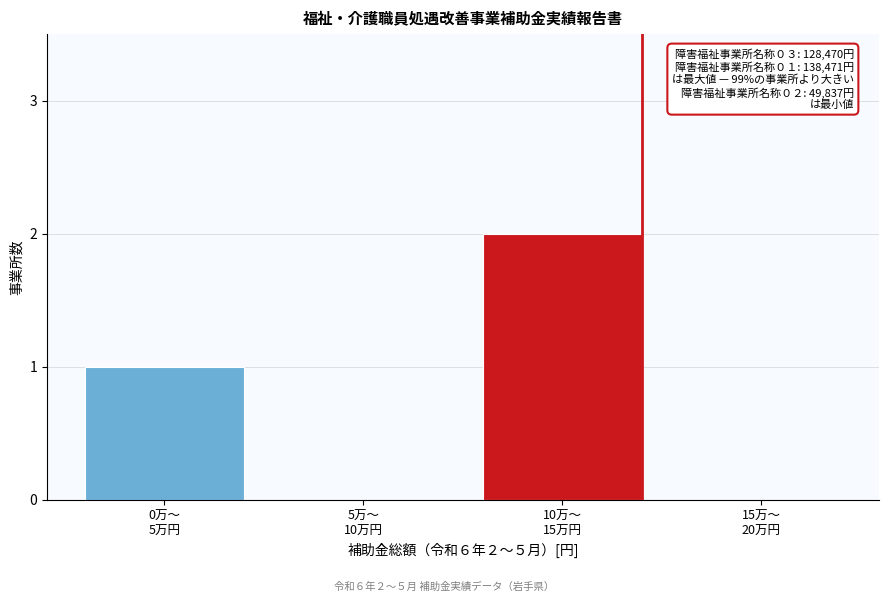

What is the sum of all values?

3